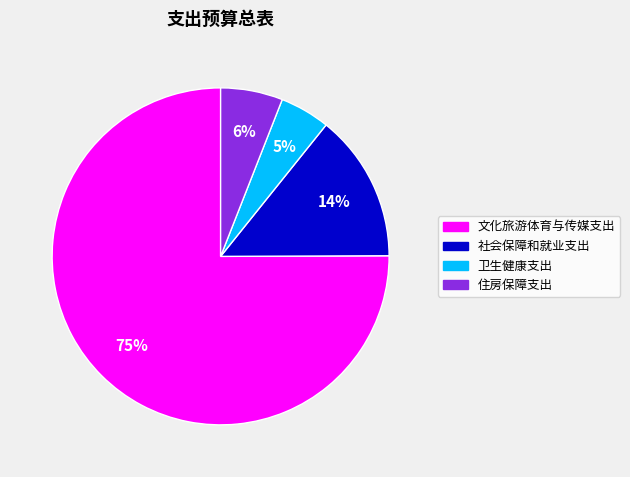

Rank the categories by value from lowest to highest.

卫生健康支出, 住房保障支出, 社会保障和就业支出, 文化旅游体育与传媒支出